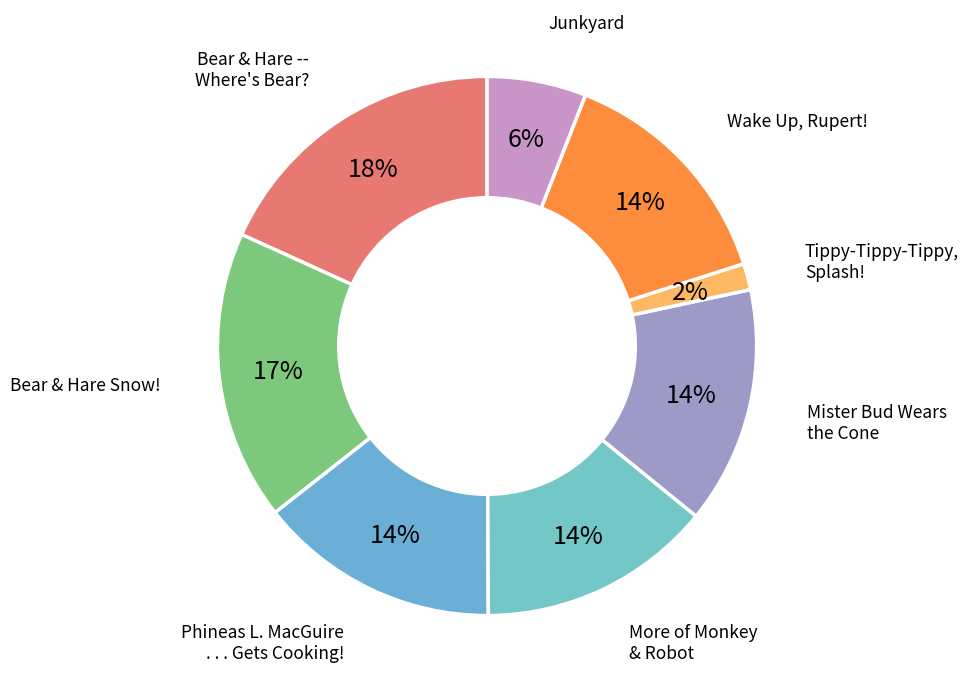

To the nearest percent, what is the average slice percentage?

12%